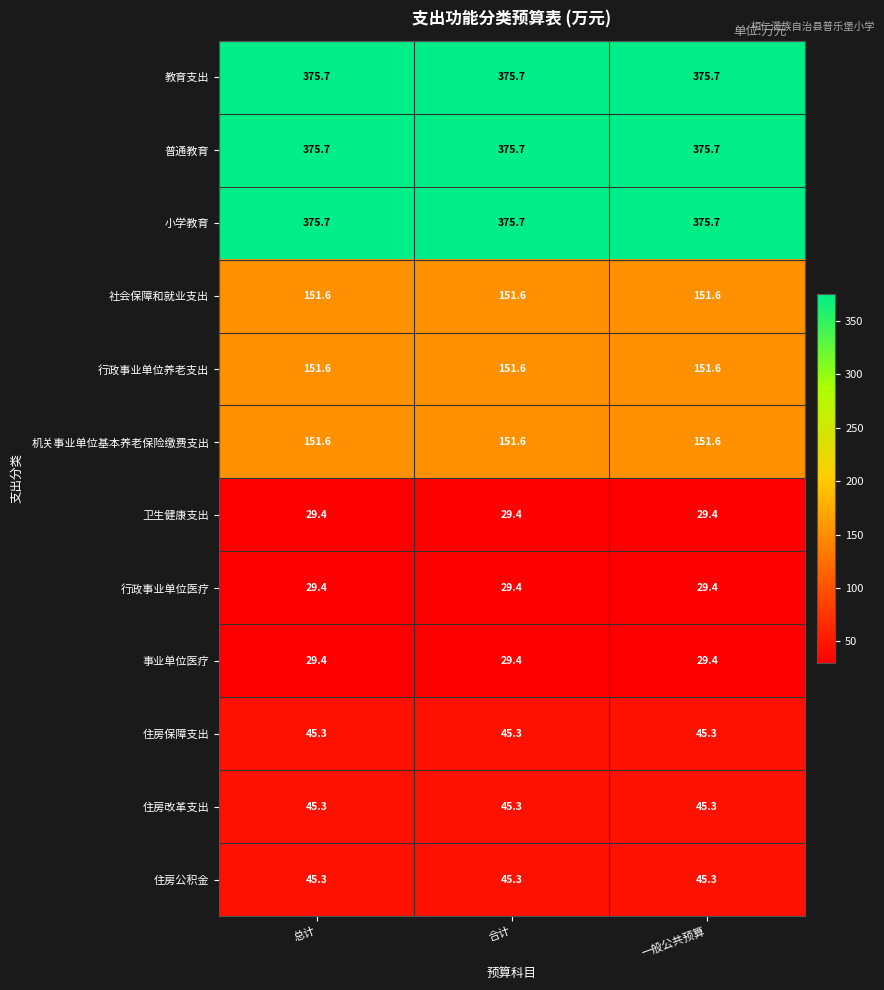

What is the total value across all series at 一般公共预算?

1806.0